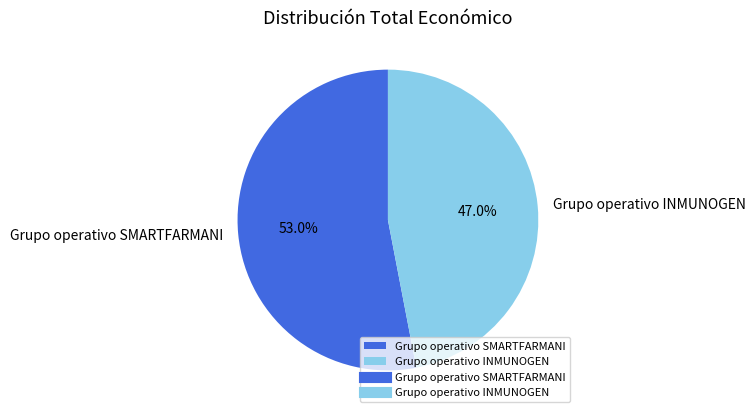

What percentage is the Grupo operativo INMUNOGEN slice, to the nearest percent?

47%